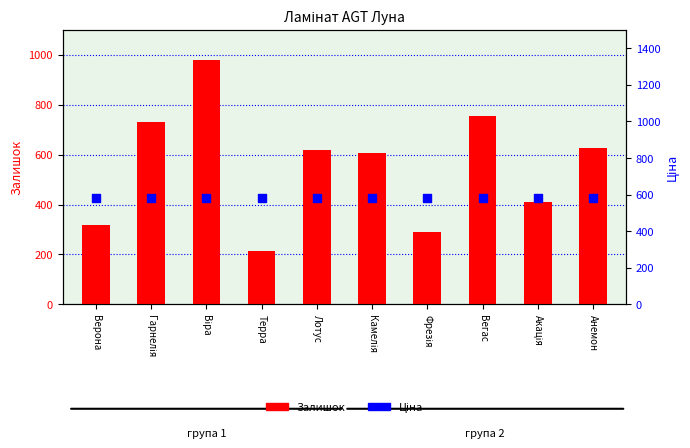

What are all the series names shown in the legend?

Залишок, Ціна